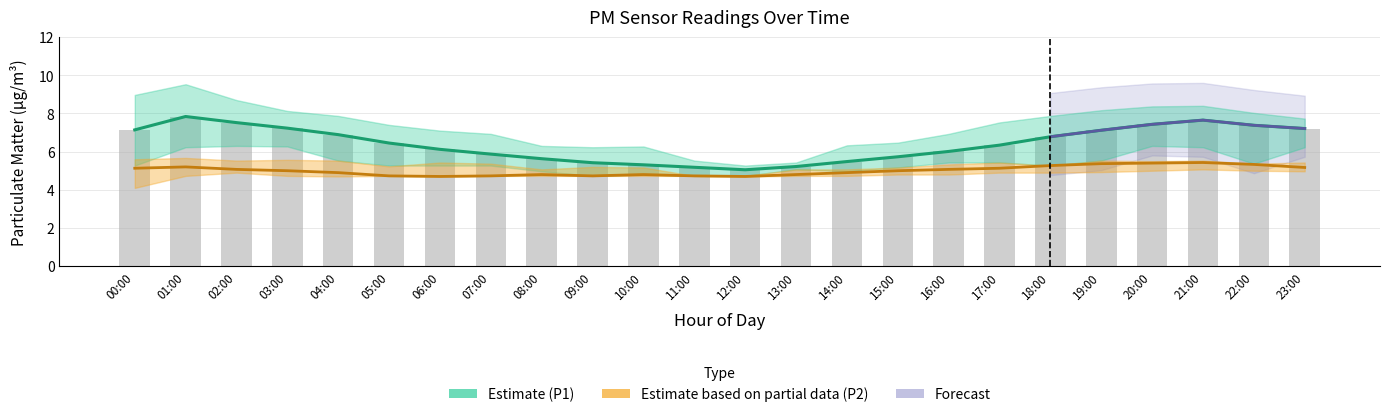

What is the label of the 5th bar from the left?

04:00